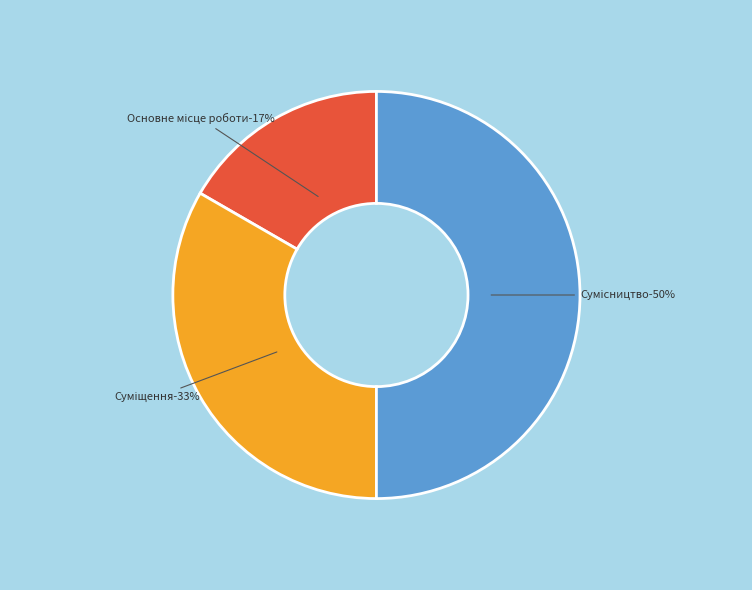

Combined, what portion of the pie is Суміщення and Сумісництво?

83.3%